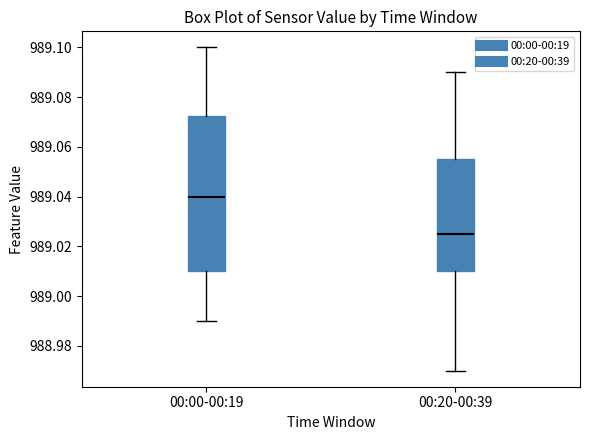

Which box's median line is the highest?

00:00-00:19